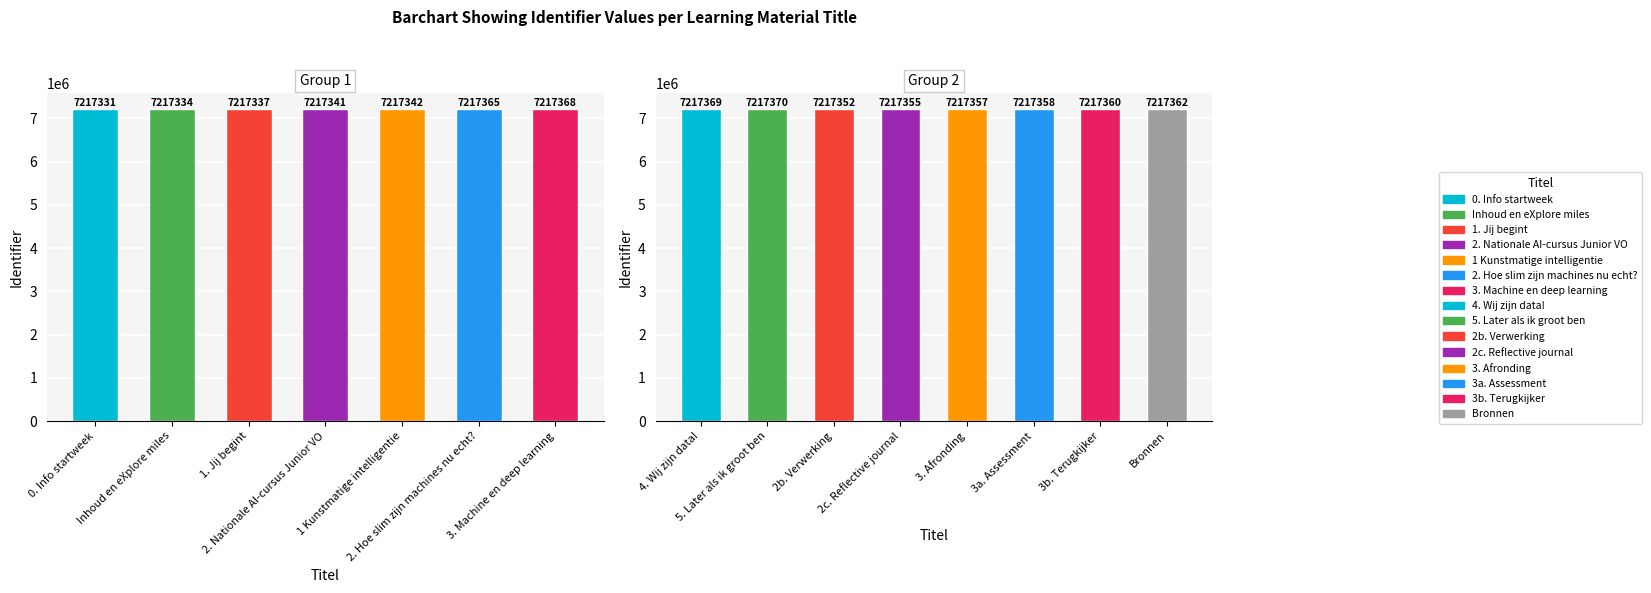

Reading left to right, list all the values displayed in this chart.

7217331	7217334	7217337	7217341	7217342	7217365	7217368	7217369	7217370	7217352	7217355	7217357	7217358	7217360	7217362